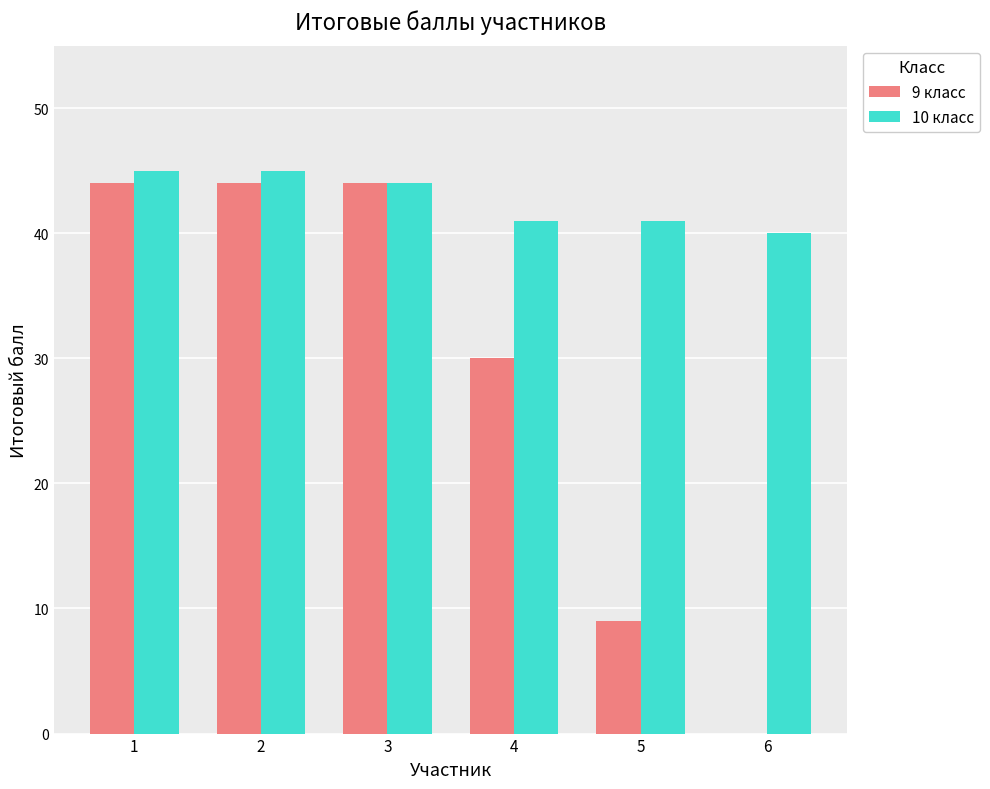

Count the 9 класс values in the range 9 to 44.

5